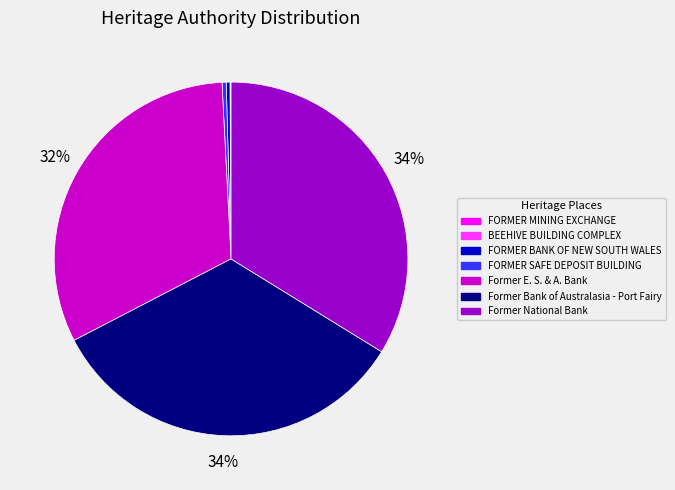

Is there any slice that represents more than half of the pie?

No